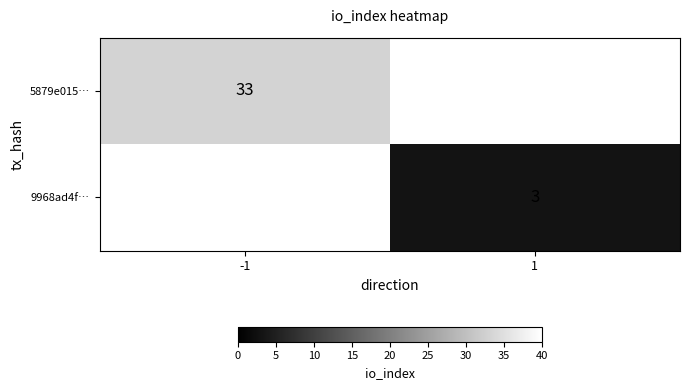

Is the value of 9968ad4f… at 1 greater than the value of 5879e015… at -1?

No